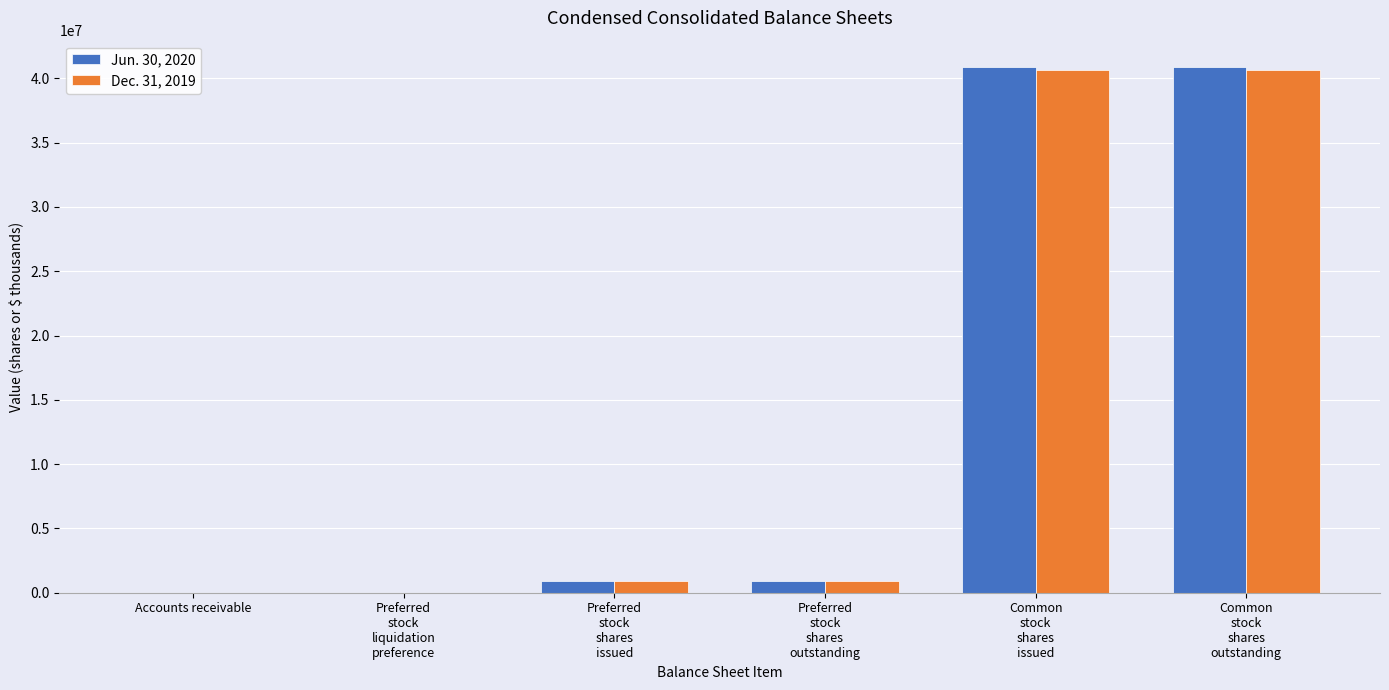

Is it true that Jun. 30, 2020 equals 883000 at Preferred
stock
shares
issued?

True